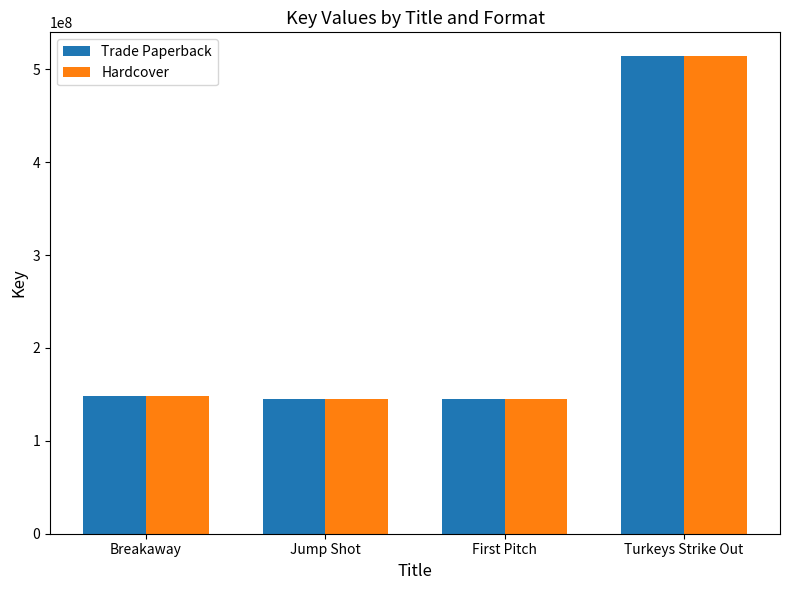

What is the minimum value shown in the chart?

144822562